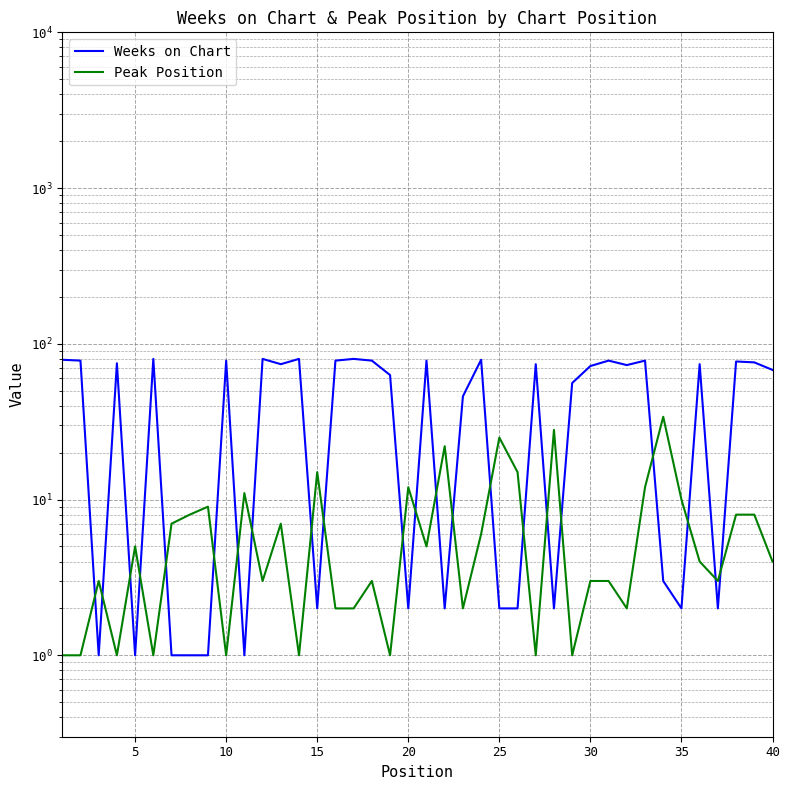

The Peak Position series shows 2 at 13. True or false?

False